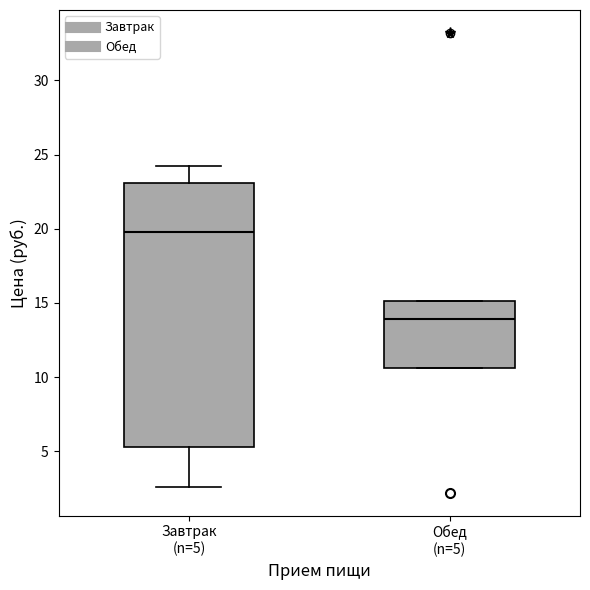

Which box is the tallest, from its lower edge to its upper edge?

Завтрак (n=5)